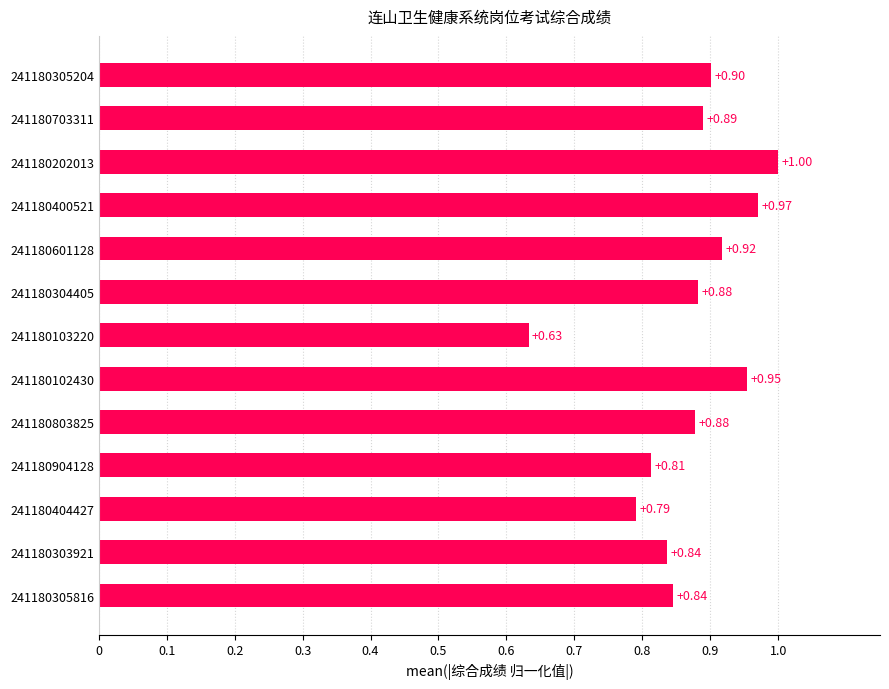

What is the average value?

0.9